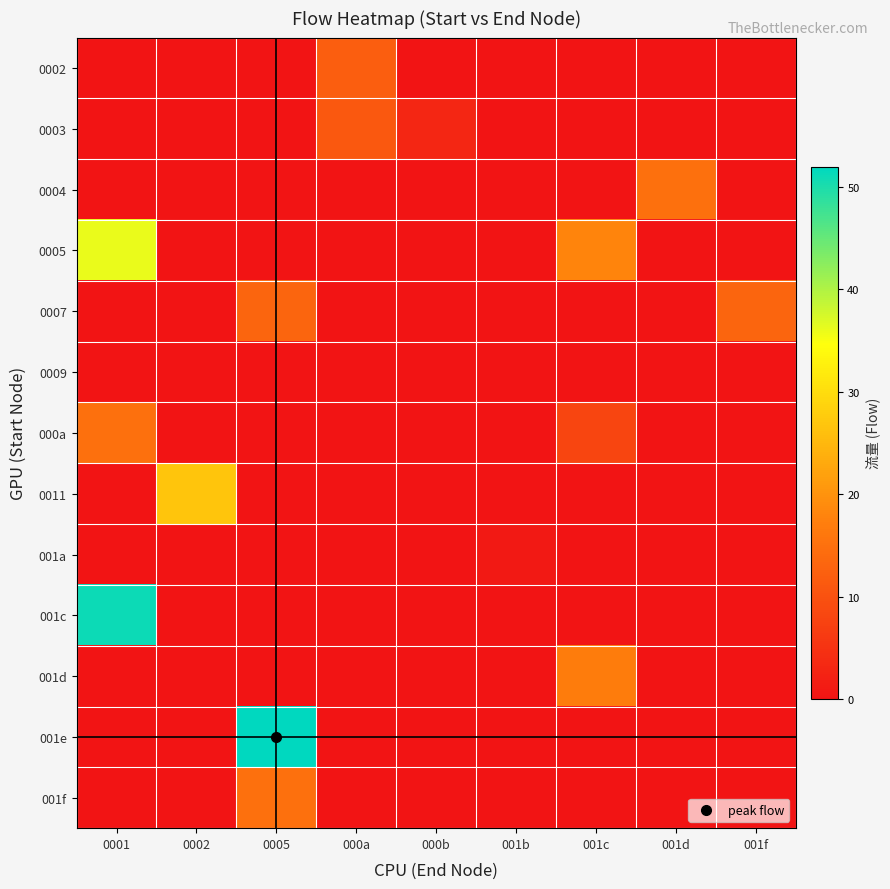

Between 001b and 001f, which is larger?

001b